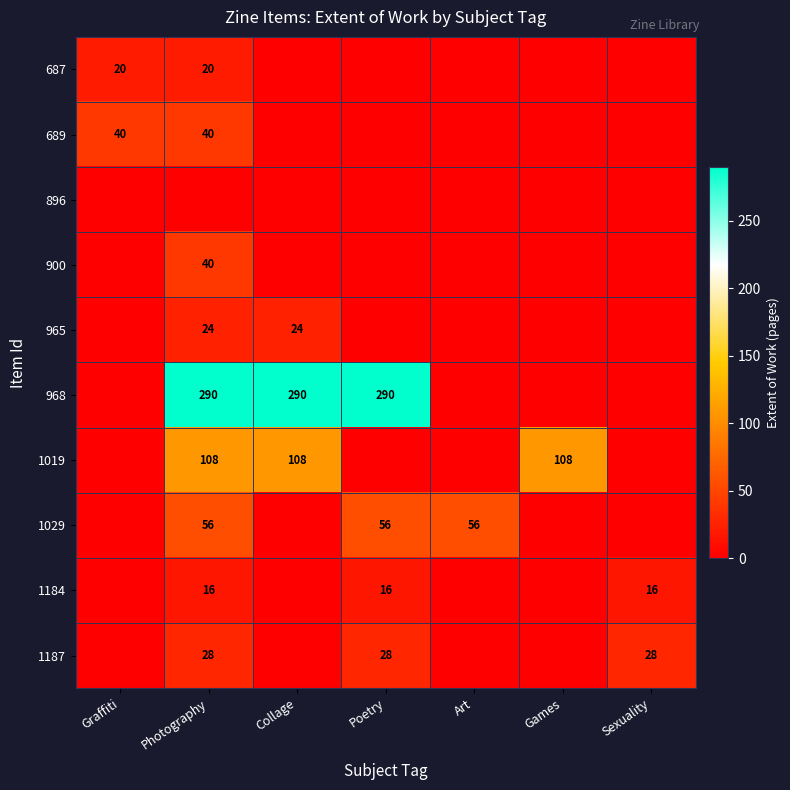

Is the value of 1187 at Photography greater than the value of 1029 at Poetry?

No